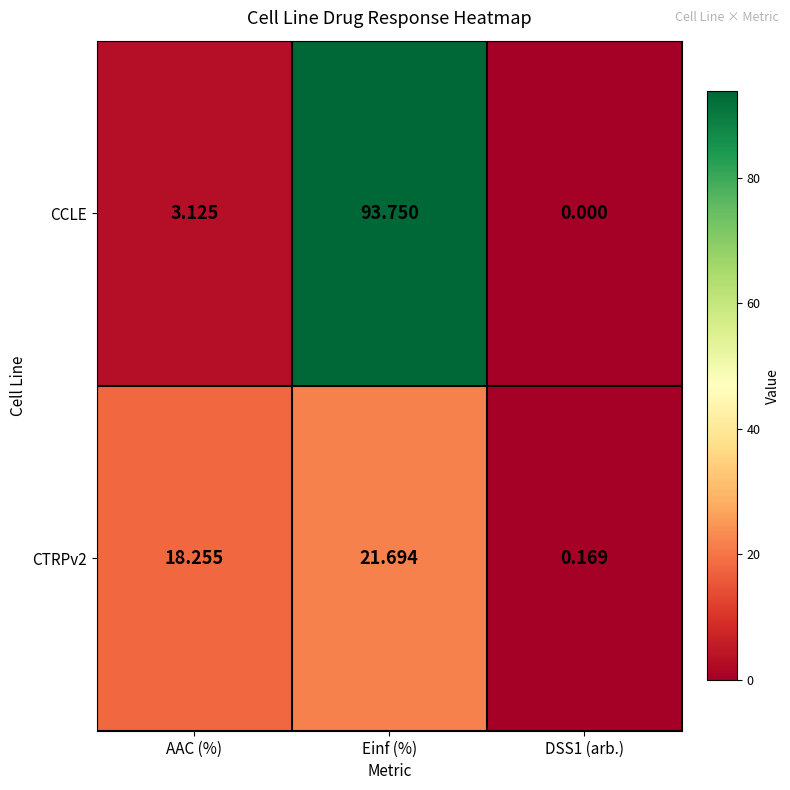

At AAC (%), list the series in order from smallest to largest.

CCLE, CTRPv2